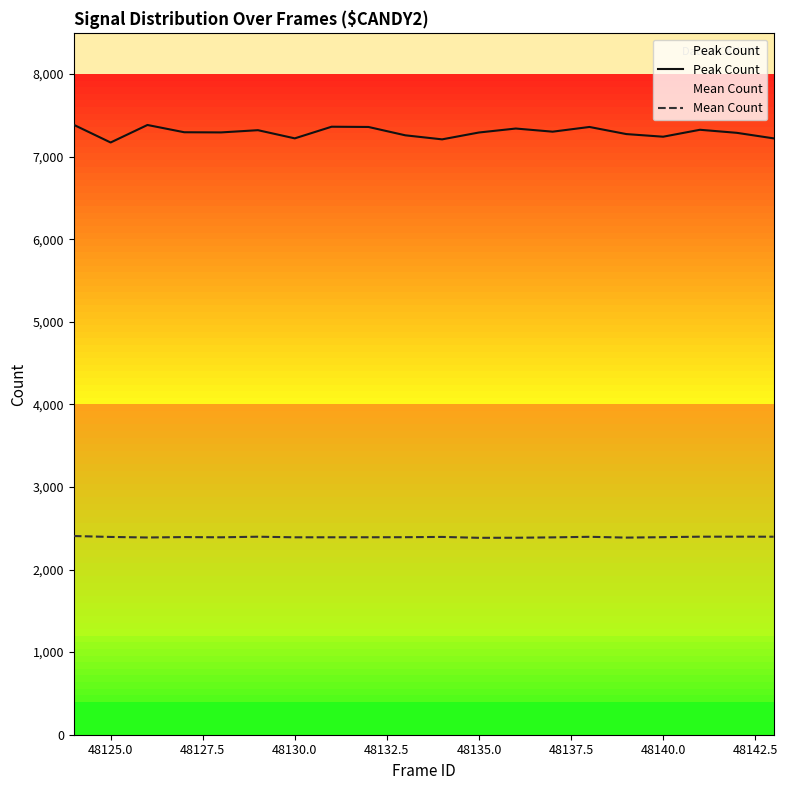

What position from the left is 48125.0?

2